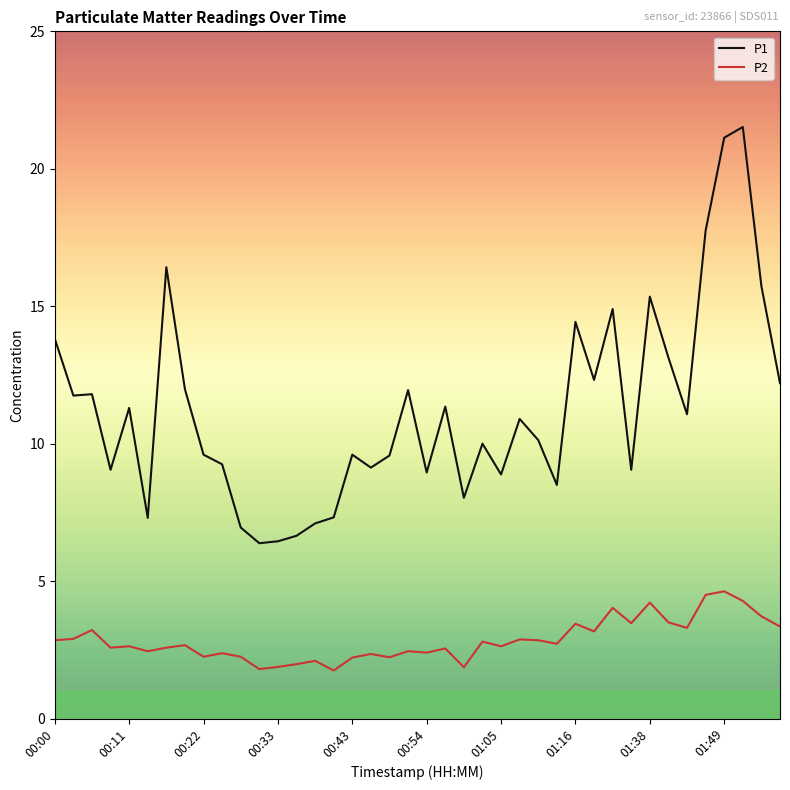

Which series has the largest total across all categories?

P1